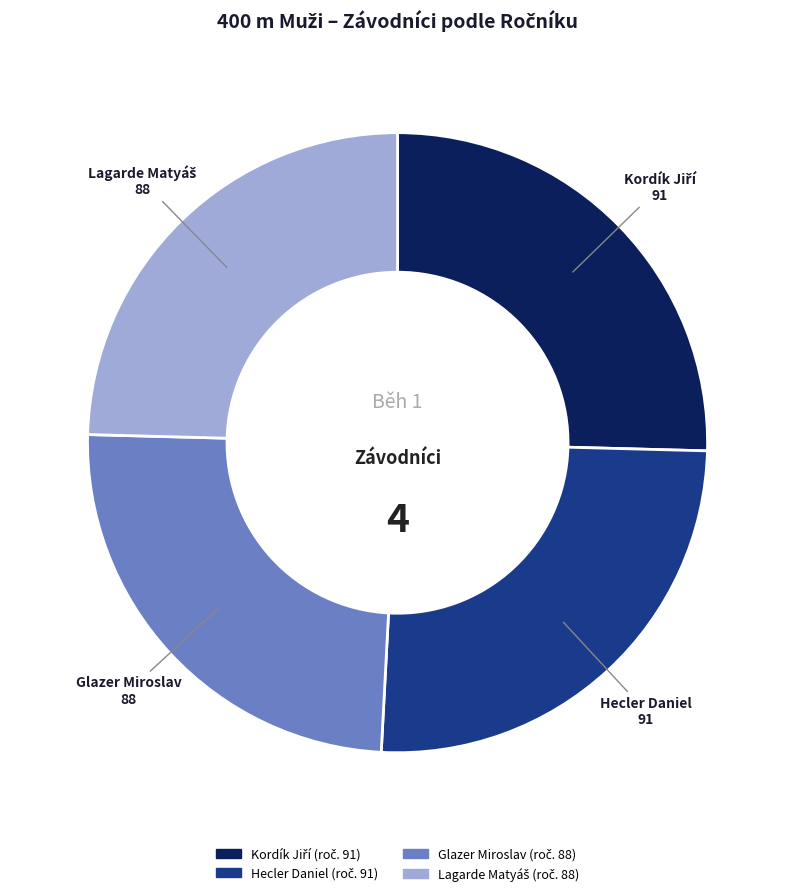

True or false: Glazer Miroslav accounts for 37% of the total.

False